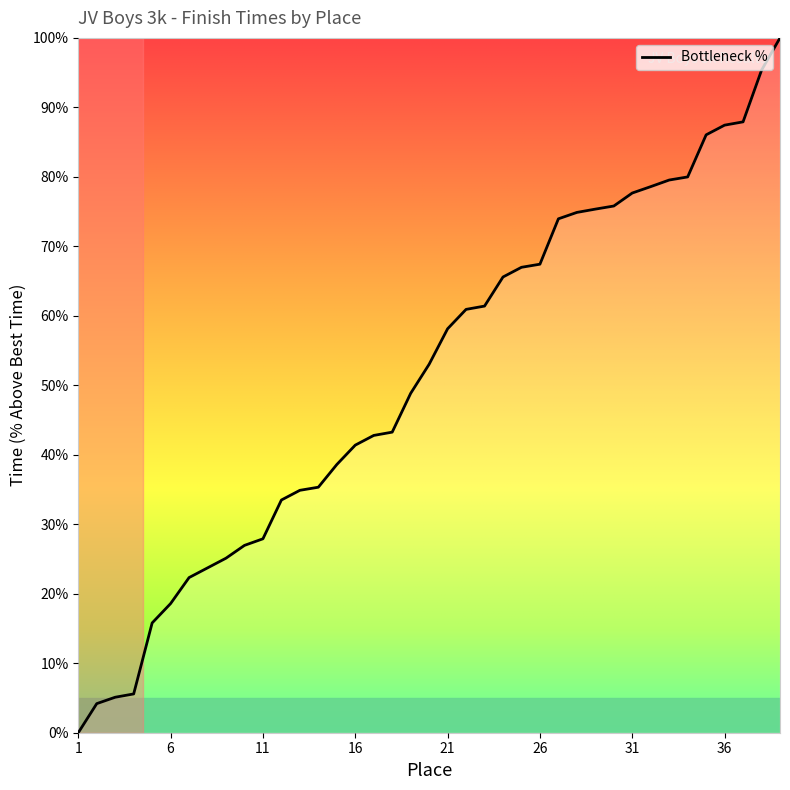

Reading left to right, what are all the values shown in this chart?

0.0	4.2	5.1	5.6	15.8	18.6	22.3	23.7	25.1	27.0	27.9	33.5	34.9	35.3	38.6	41.4	42.8	43.3	48.8	53.0	58.1	60.9	61.4	65.6	67.0	67.4	74.0	74.9	75.4	75.8	77.7	78.6	79.5	80.0	86.0	87.4	87.9	95.3	100.0